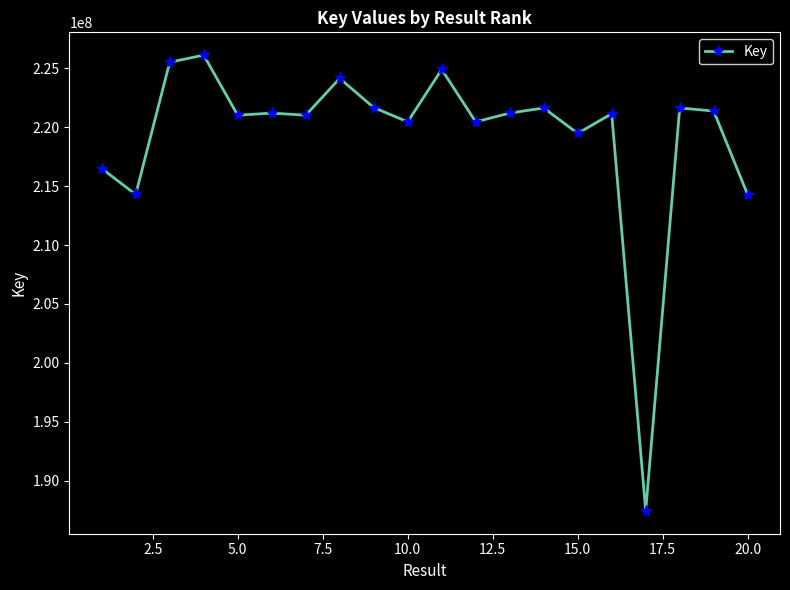

What is the value of the 3rd point from the left?

225519845